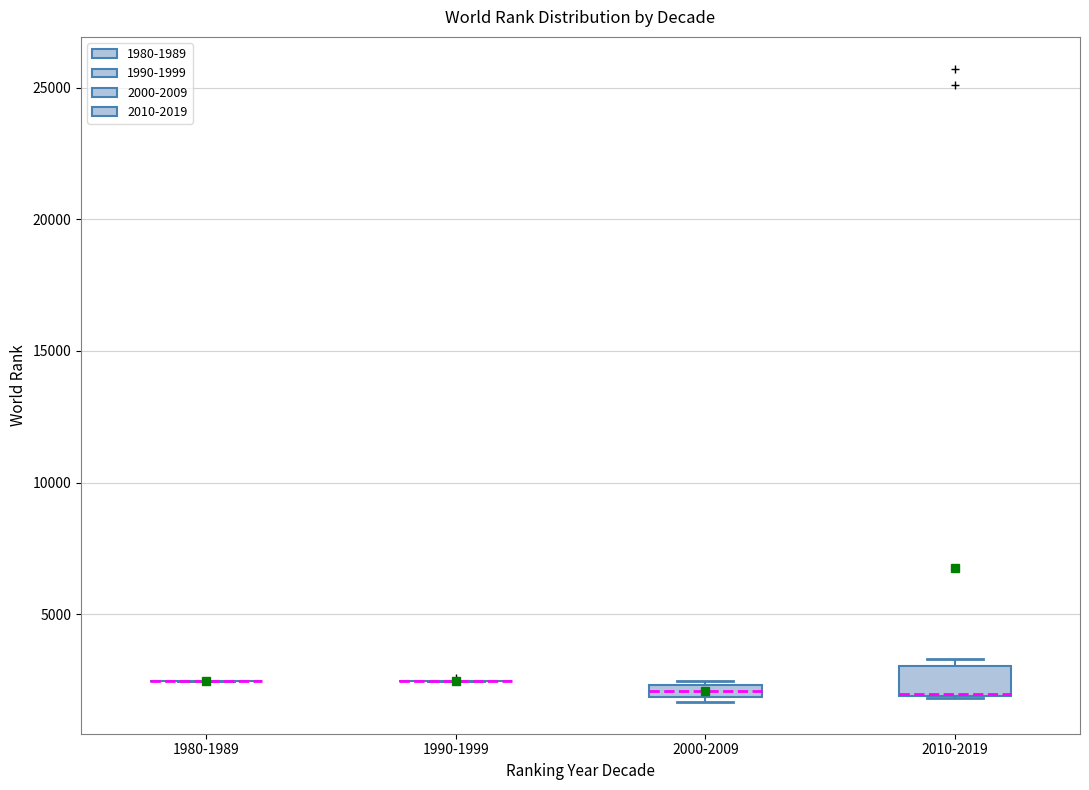

Comparing the boxes themselves (not the whiskers), which one is the tallest?

2010-2019